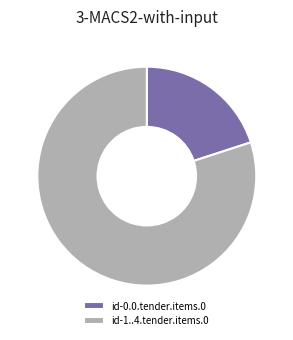

Which slice represents more than half of the pie?

id-1..4.tender.items.0